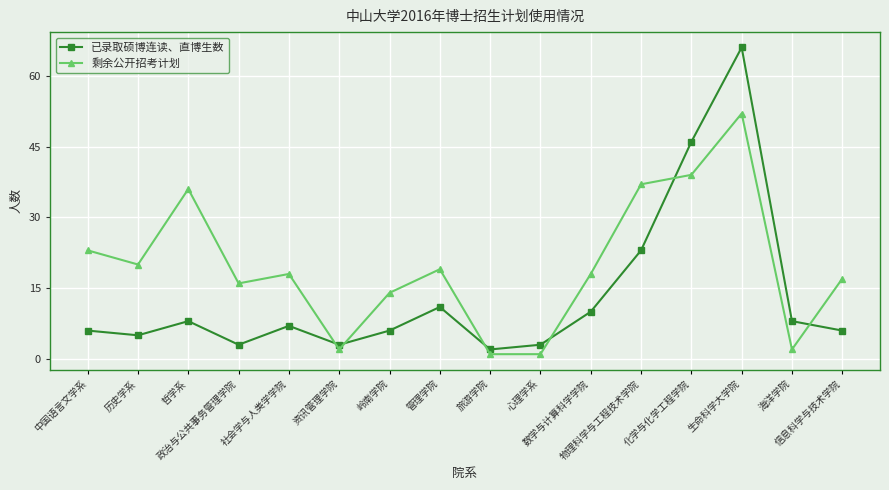

Is the value of 已录取硕博连读、直博生数 at 信息科学与技术学院 greater than the value of 剩余公开招考计划 at 政治与公共事务管理学院?

No